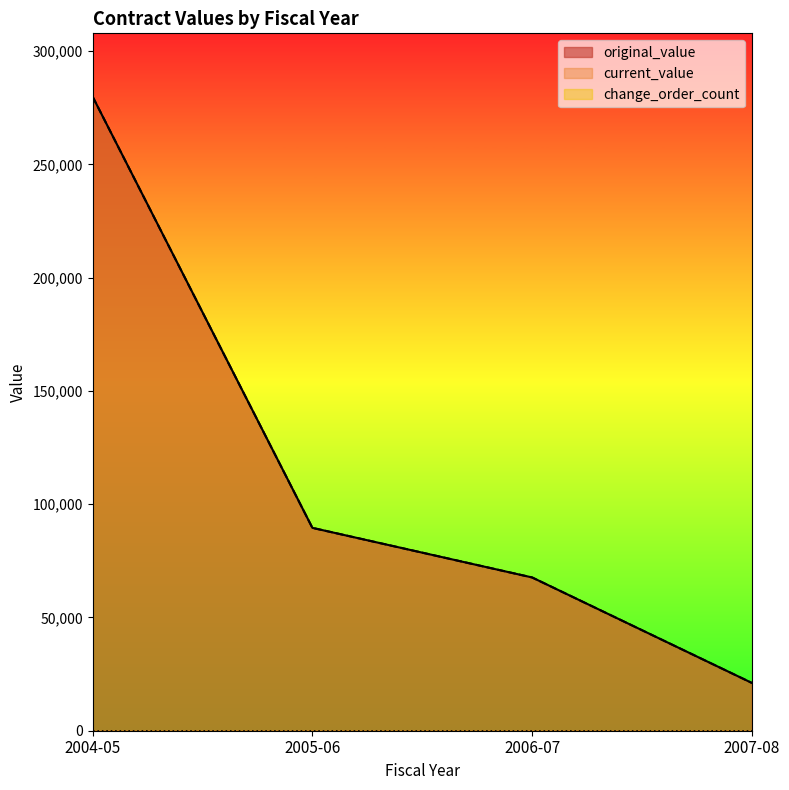

At which category is the sum across all series the highest?

2004-05